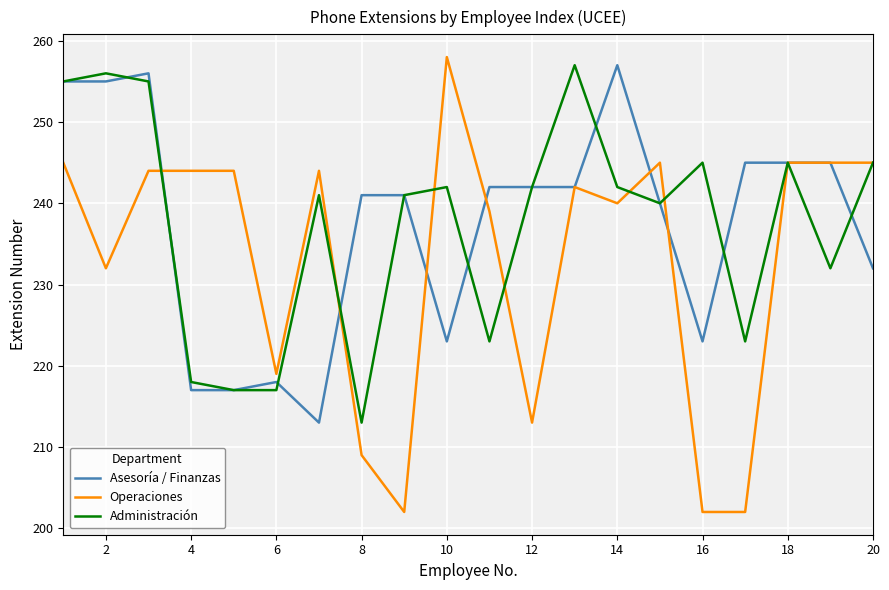

What is the lowest value of the Administración series?

213